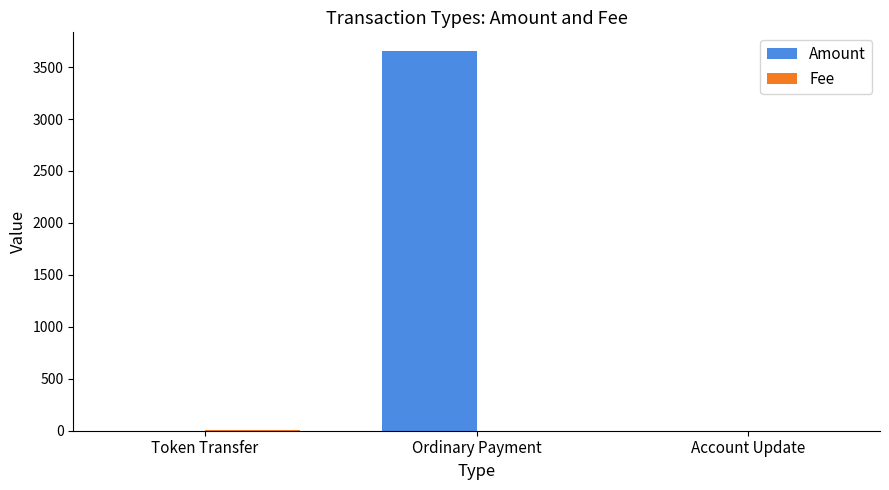

Does the chart contain stacked bars?

No